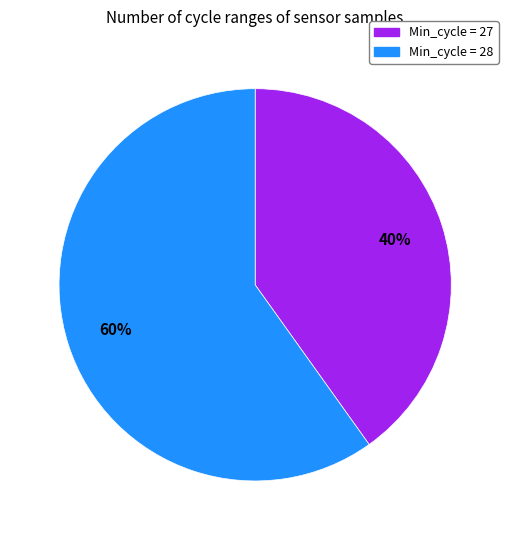

Is there any slice that represents more than half of the pie?

Yes